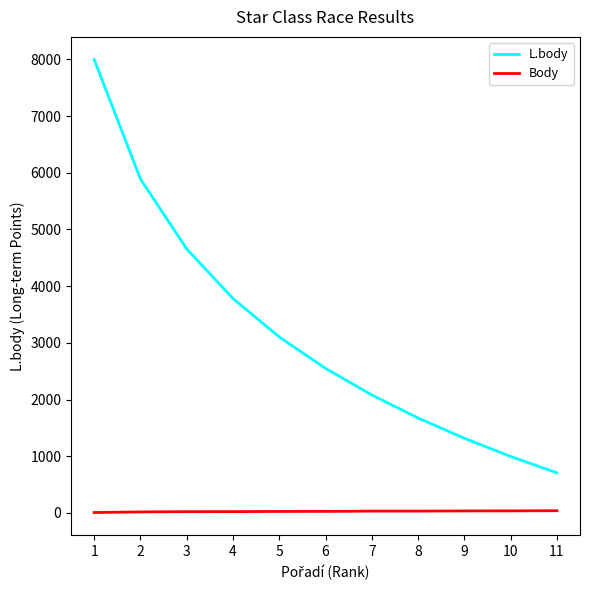

Is this an area chart (filled region under the line)?

No